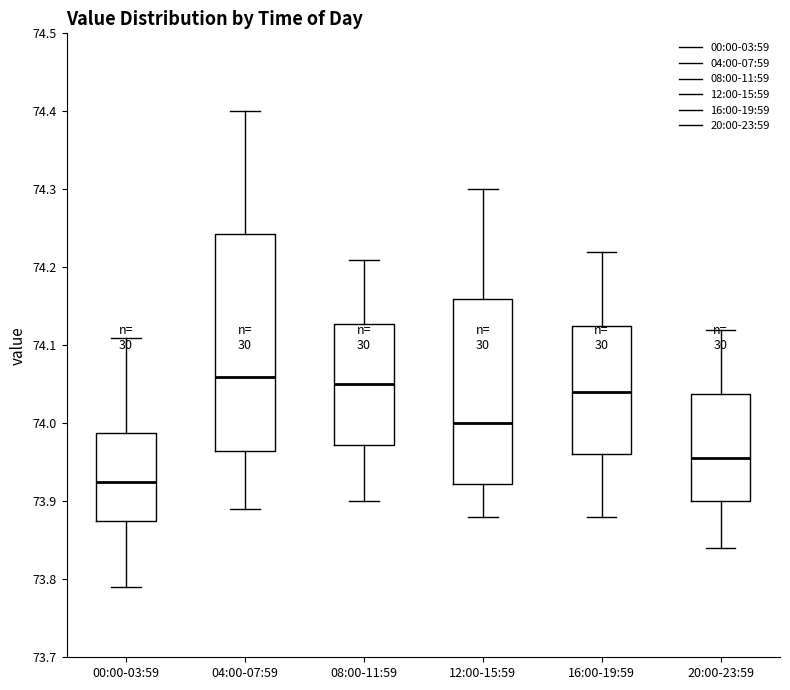

Reading left to right, read every box against the y-axis: the position of its median line, the range the box covers, and the ends of its whiskers. The values are not printed on the chart, so give them approximately, as read against the axis.

00:00-03:59: median 73.93, box 73.88 to 73.99, whiskers 73.79 to 74.11
04:00-07:59: median 74.06, box 73.97 to 74.24, whiskers 73.89 to 74.40
08:00-11:59: median 74.05, box 73.97 to 74.13, whiskers 73.90 to 74.21
12:00-15:59: median 74.00, box 73.92 to 74.16, whiskers 73.88 to 74.30
16:00-19:59: median 74.04, box 73.96 to 74.13, whiskers 73.88 to 74.22
20:00-23:59: median 73.96, box 73.90 to 74.04, whiskers 73.84 to 74.12